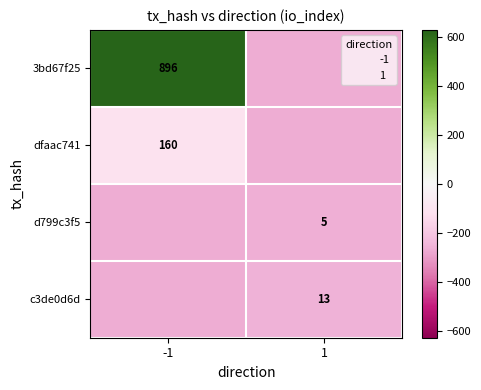

What is the total value across all series at 1?

-1056.0